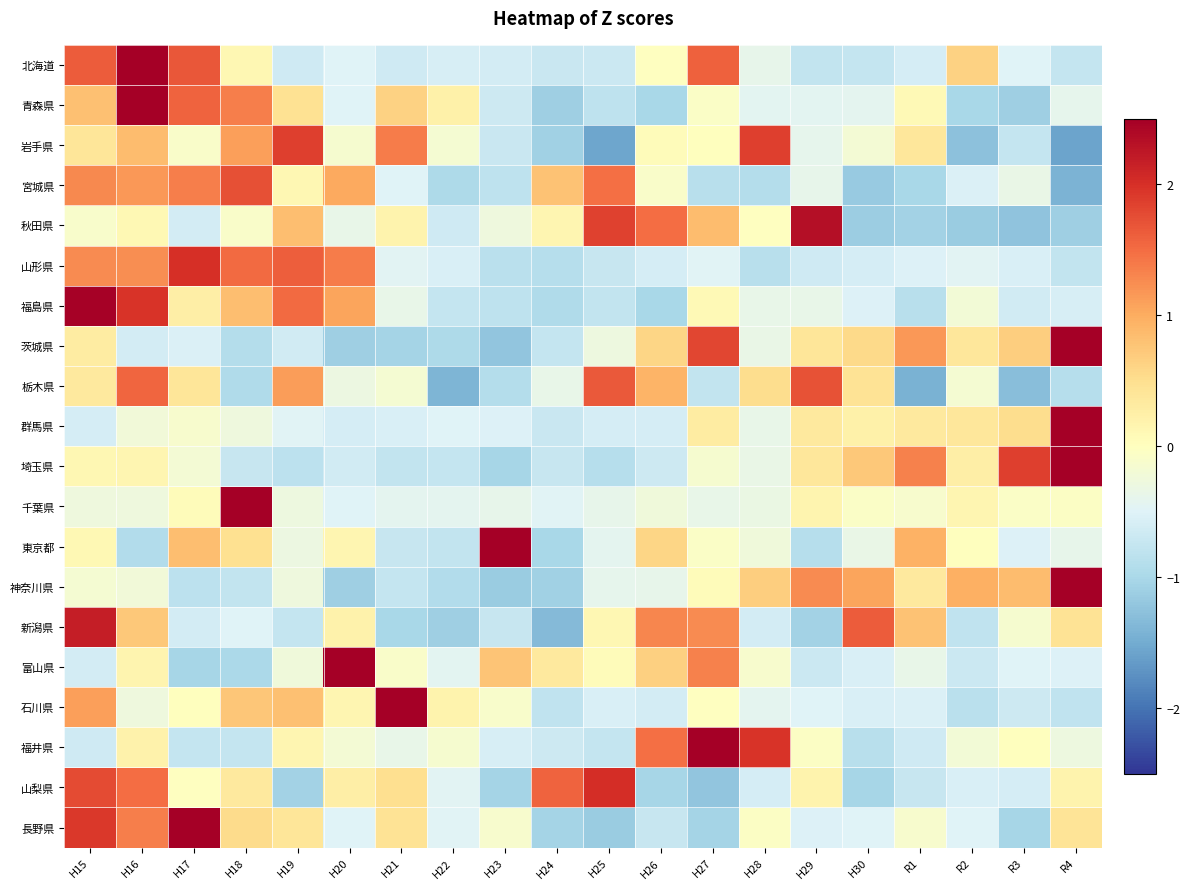

What is the total value across all series at H29?

0.1